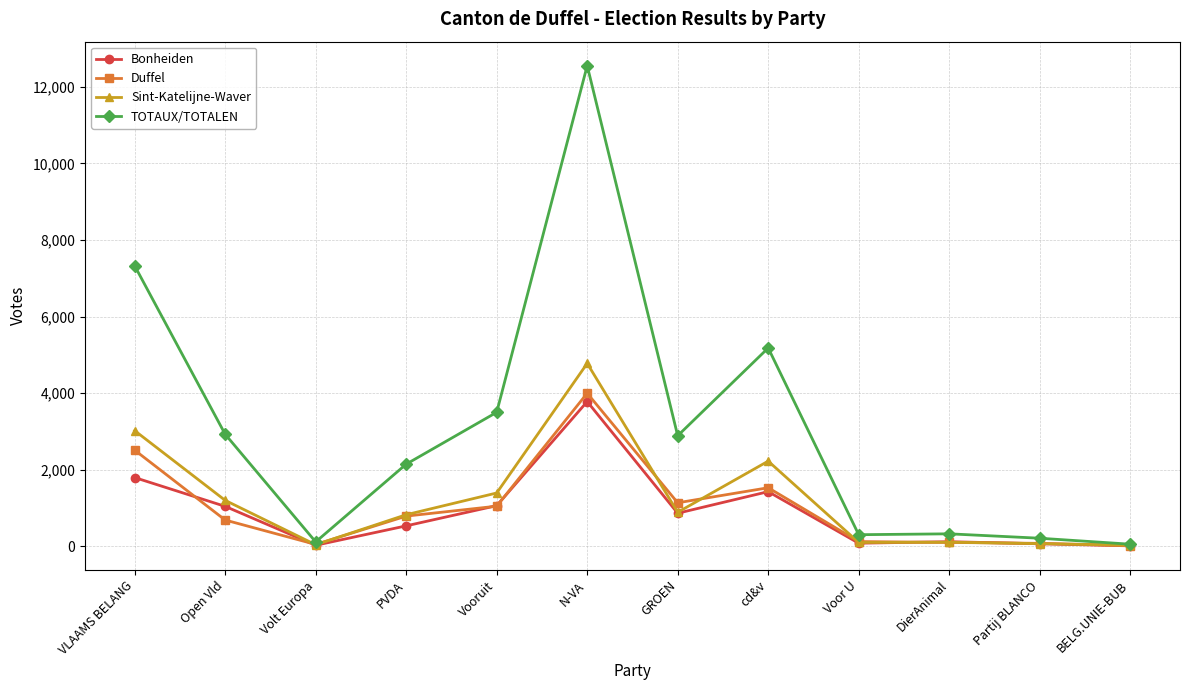

Does the chart have visible grid lines?

Yes